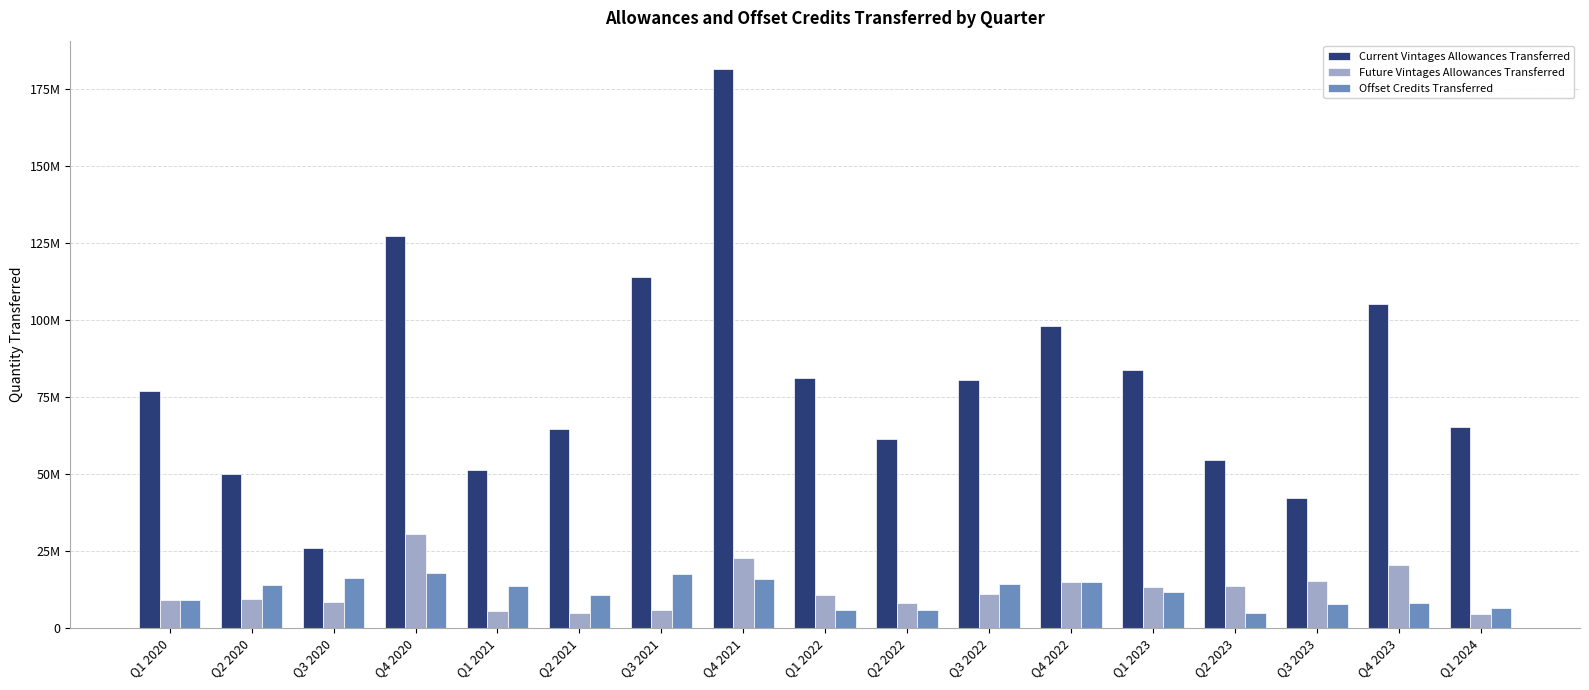

Reading left to right, what are all the values shown in this chart?

Current Vintages Allowances Transferred: 76862051	49989598	25782845	127393011	51259533	64528207	113965392	181679832	81118364	61222127	80614137	98123215	83626957	54640729	42115496	105262938	65226403
Future Vintages Allowances Transferred: 9134000	9508000	8417000	30500547	5376000	4921719	5850000	22779500	10581000	7963000	10967000	14789000	13270000	13752592	15245000	20273000	4530000
Offset Credits Transferred: 9085274	13823424	16250832	17937869	13573401	10801393	17379713	15941750	5801973	5676688	14376587	14907246	11607998	4956834	7686430	8088160	6547327